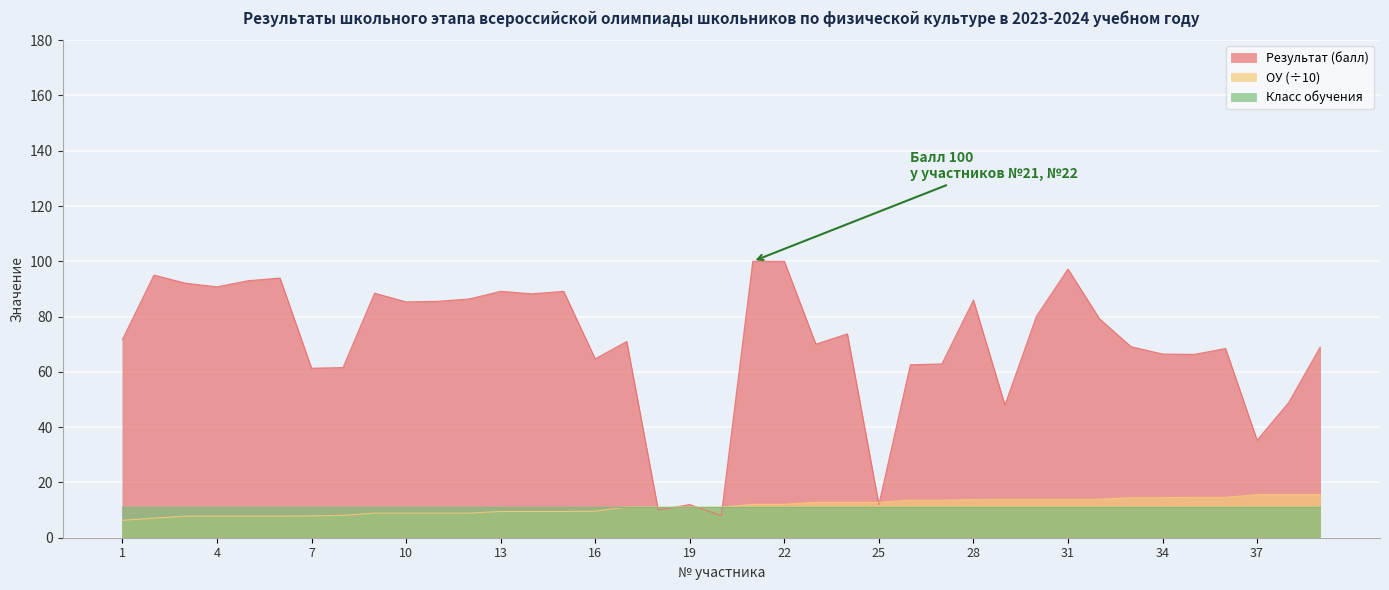

What is the value of the Результат (балл) point at the 25th from the left?

12.0